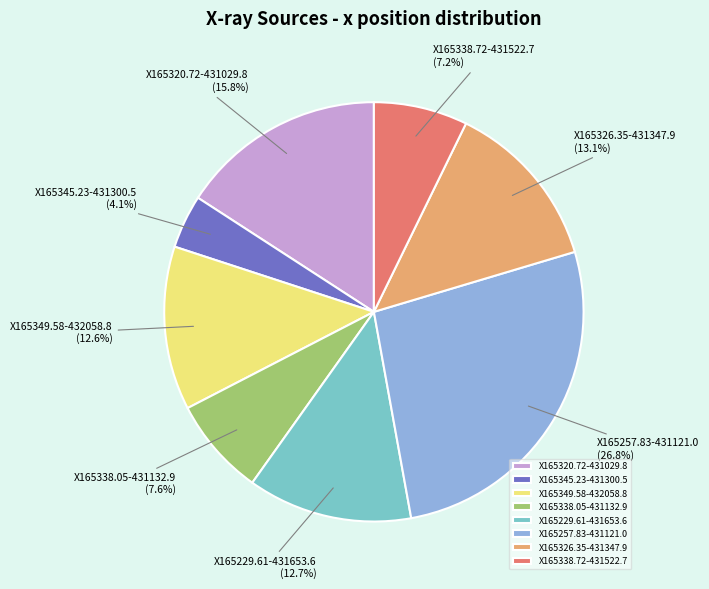

To the nearest percent, what is the difference between the largest and smallest slice percentages?

23%